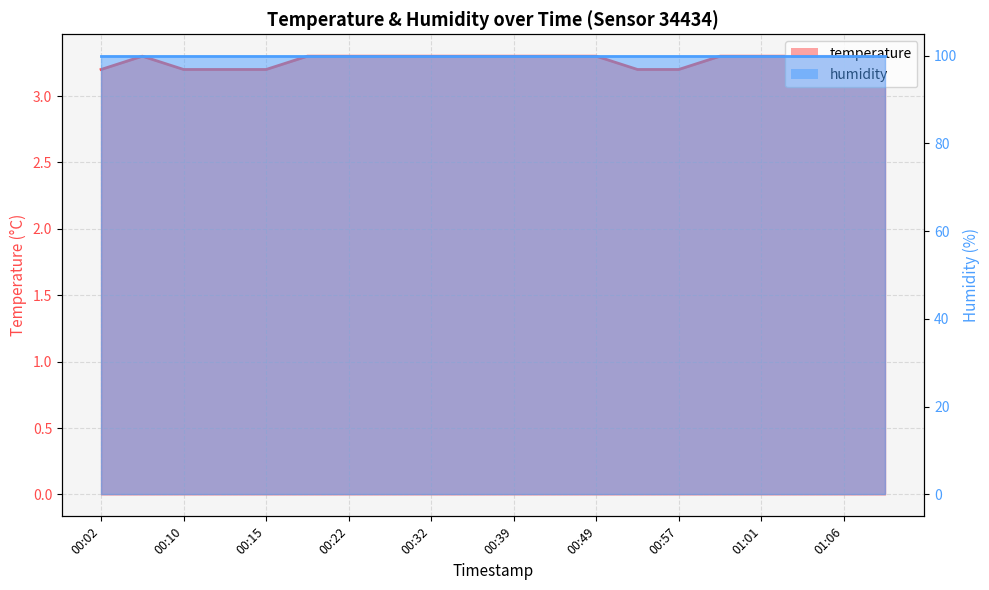

Where is the first local maximum?

00:05